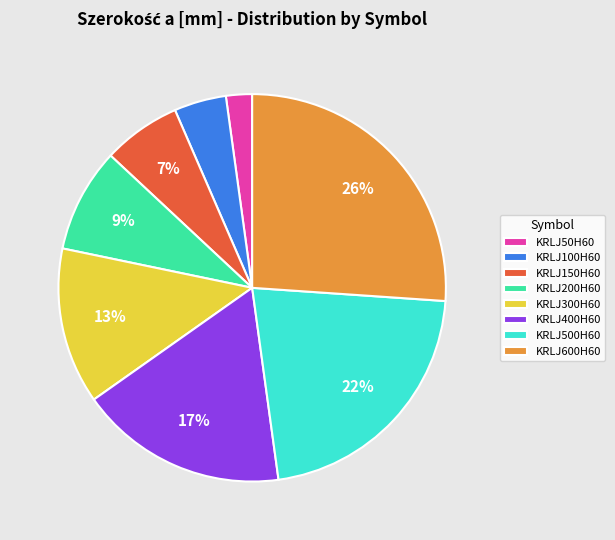

To the nearest percent, what portion does KRLJ200H60 represent?

9%